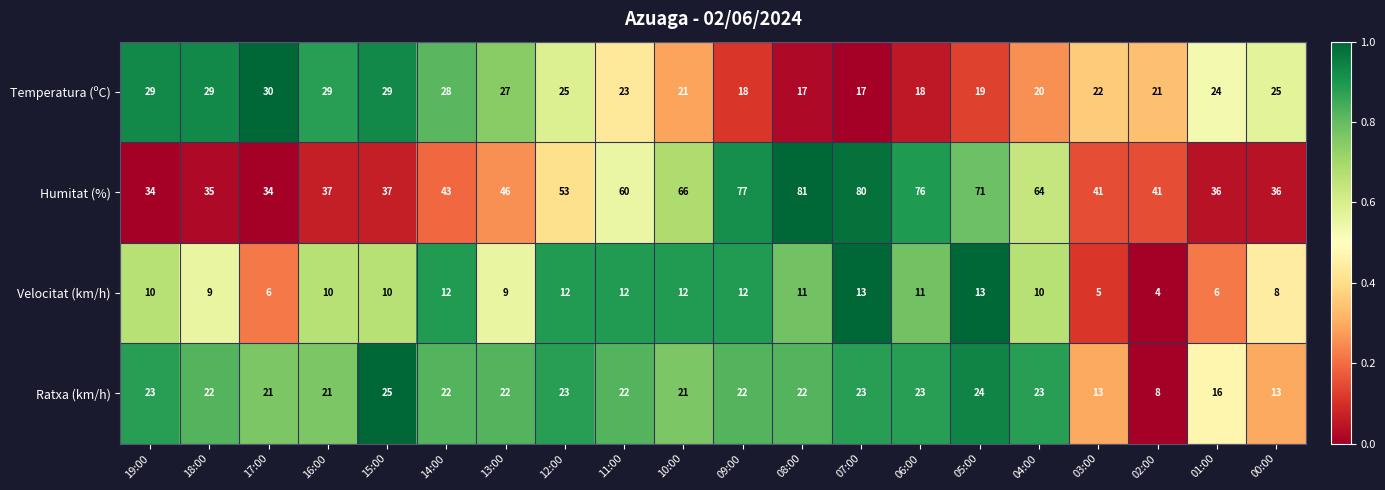

Is the value of Temperatura (ºC) at 08:00 greater than the value of Humitat (%) at 15:00?

No